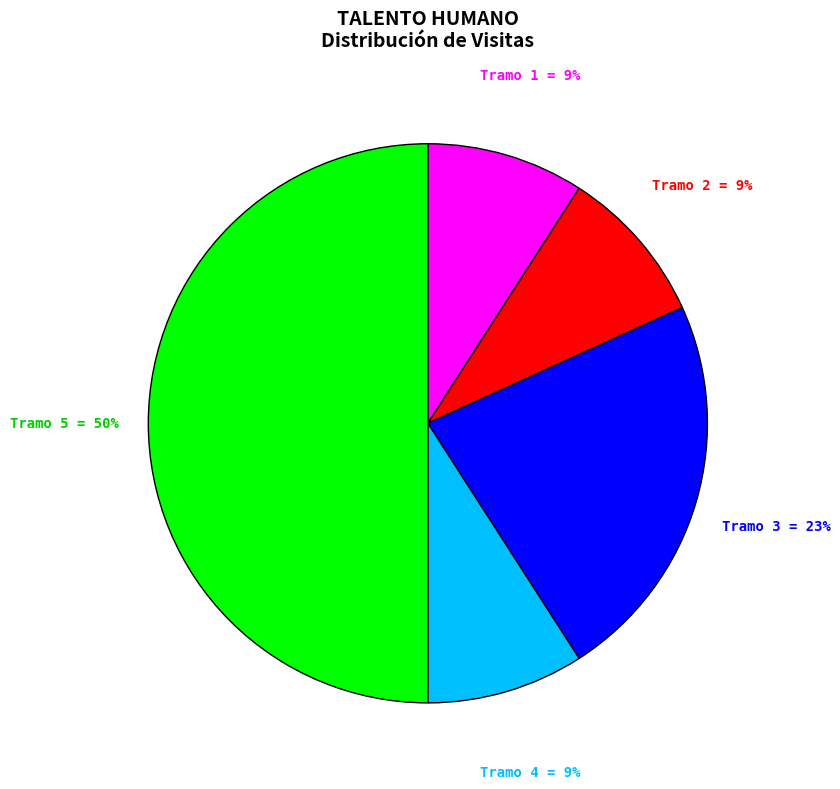

Combined, do Tramo 5 = 50% and Tramo 4 = 9% account for over 50%?

Yes